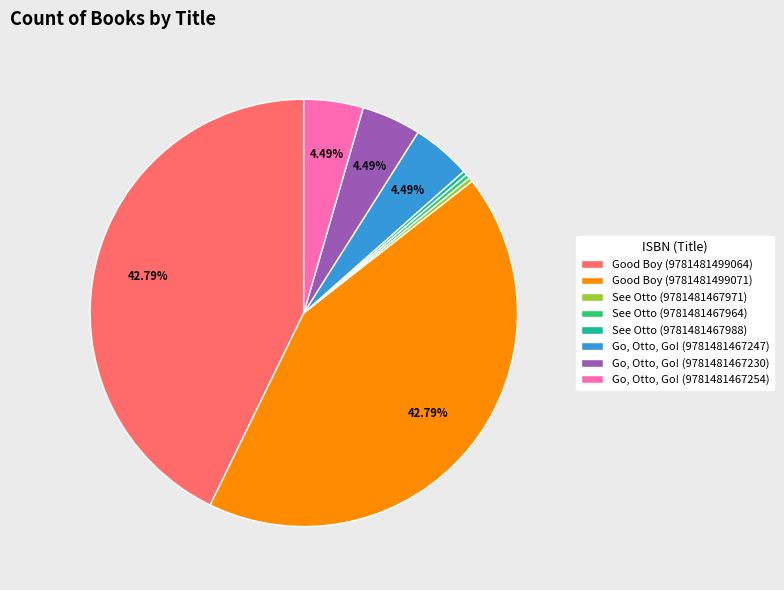

Is there a majority slice in this chart?

No